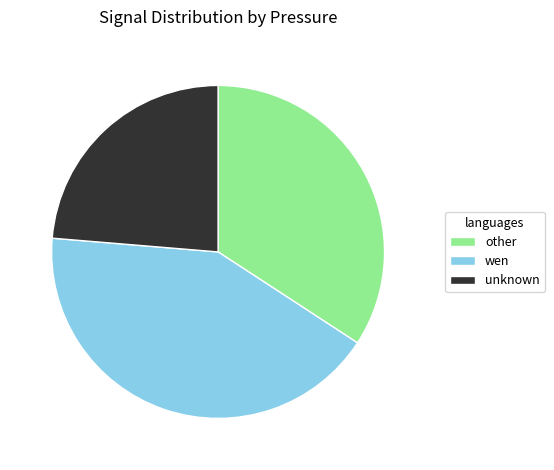

What is the ratio of the value at wen to the value at other?

1.2